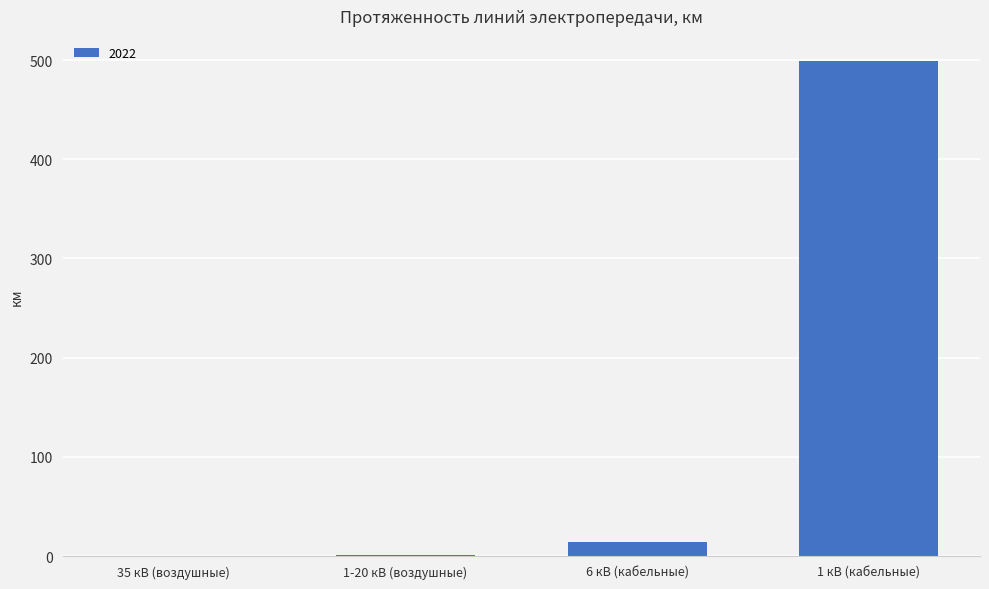

The chart shows a value of 0.2 at 35 кВ (воздушные). True or false?

True